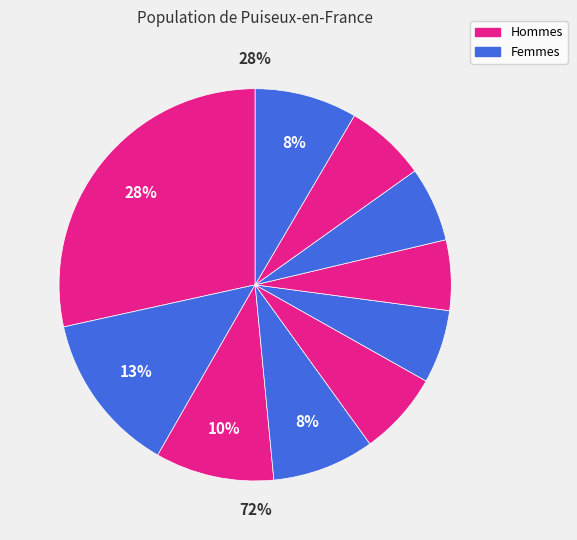

To the nearest percent, what is the combined percentage of pct65 and pct95?

14%